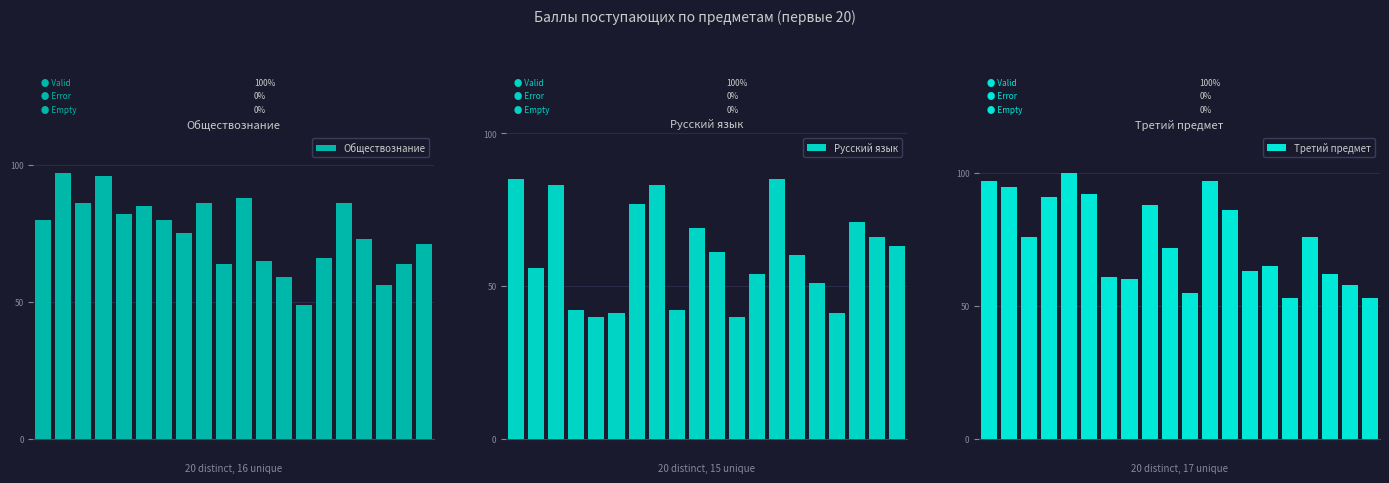

At how many categories does at least one series exceed 78?

14